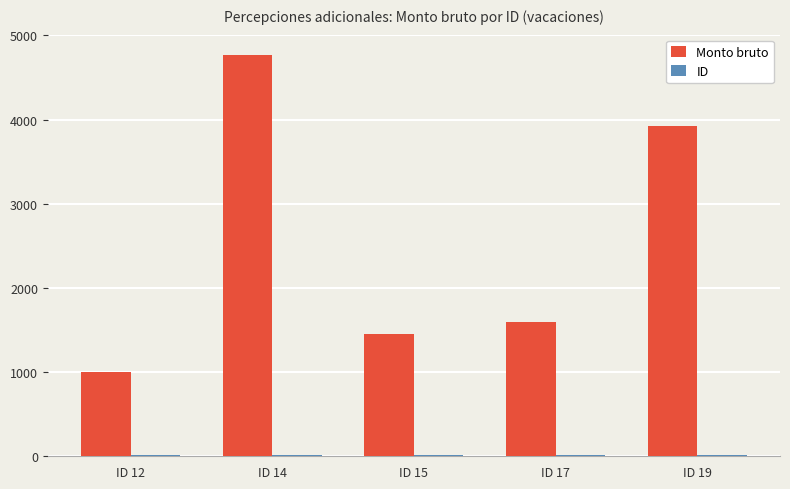

What is the maximum value shown in the chart?

4771.1